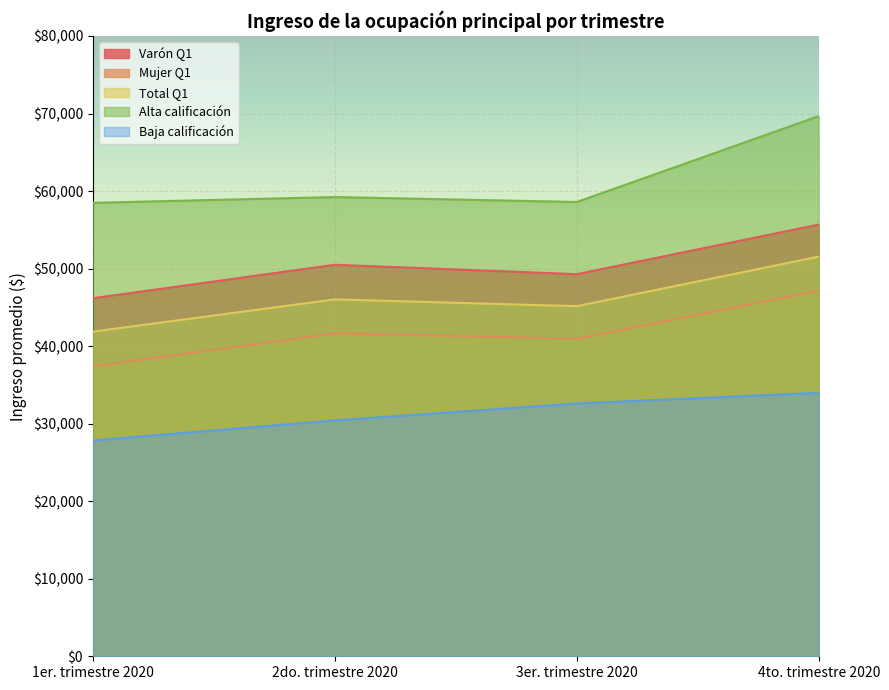

How many values in the Total Q1 series exceed 46030?

1